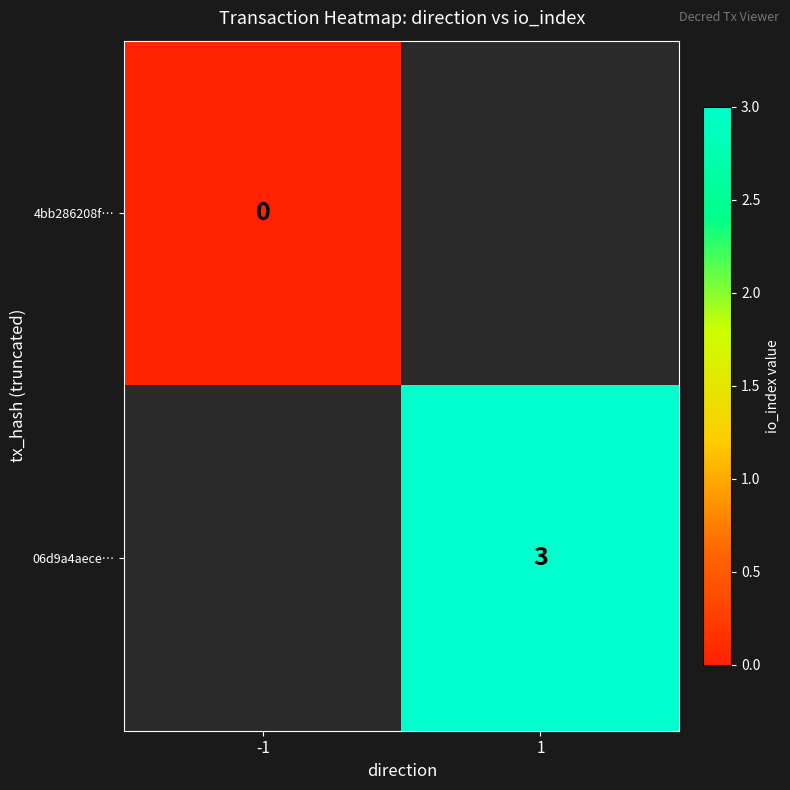

List the labels in order of 4bb286208f… value, largest first.

-1, 1